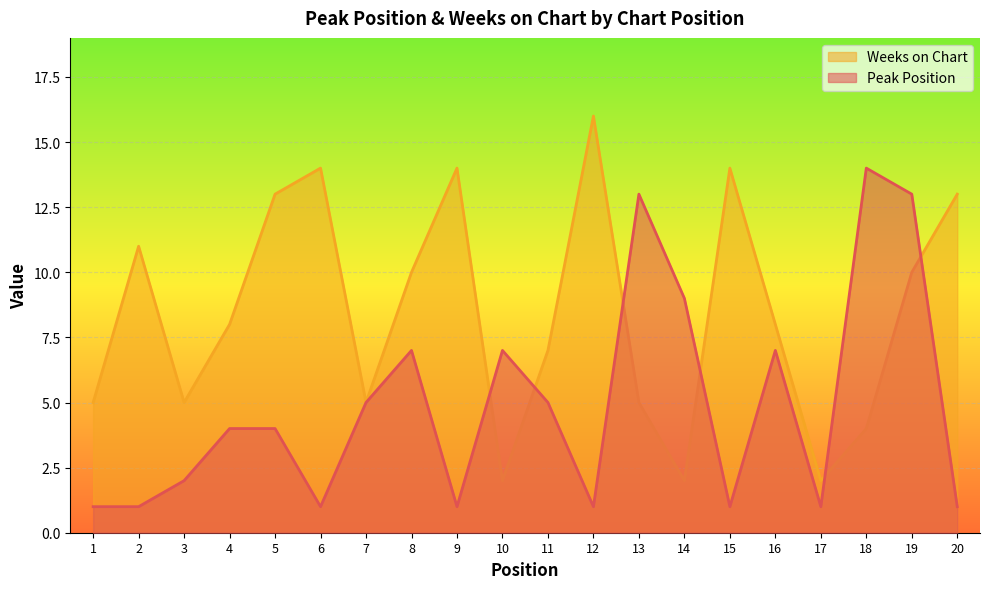

Does the chart display data point markers on the line(s)?

No